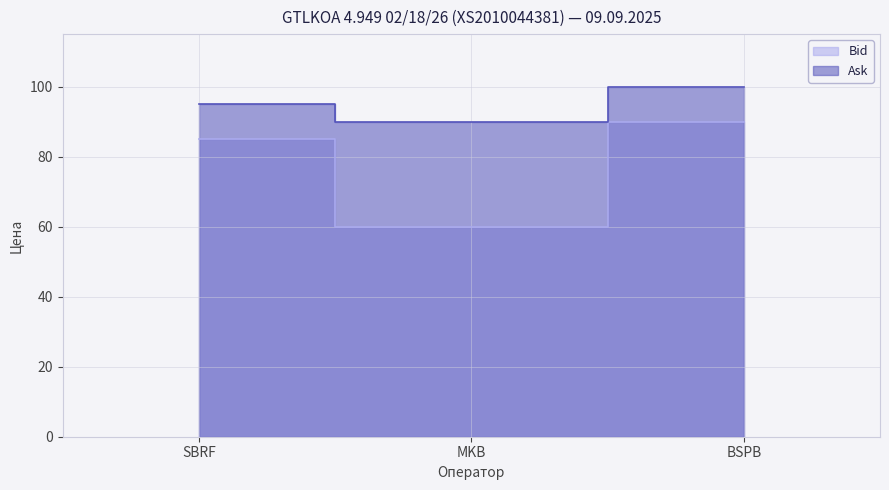

Where does the Ask series first go above 95?

BSPB